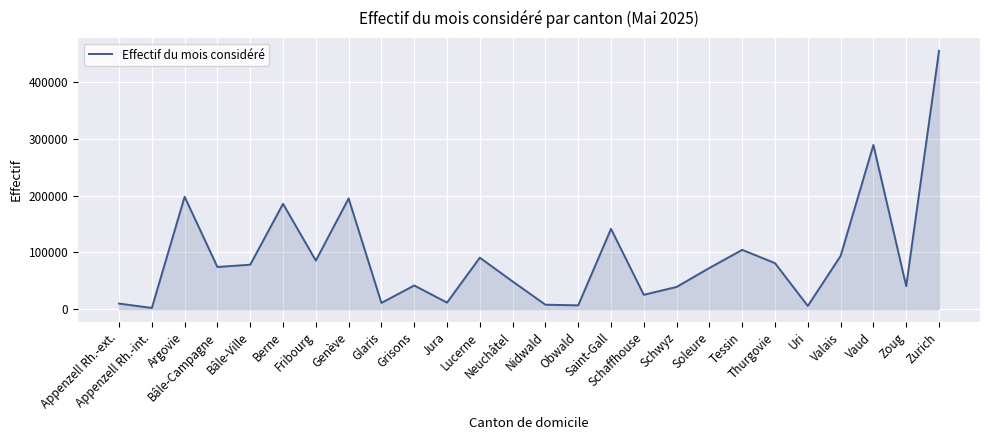

What is the change in value from Genève to Nidwald?

-187092